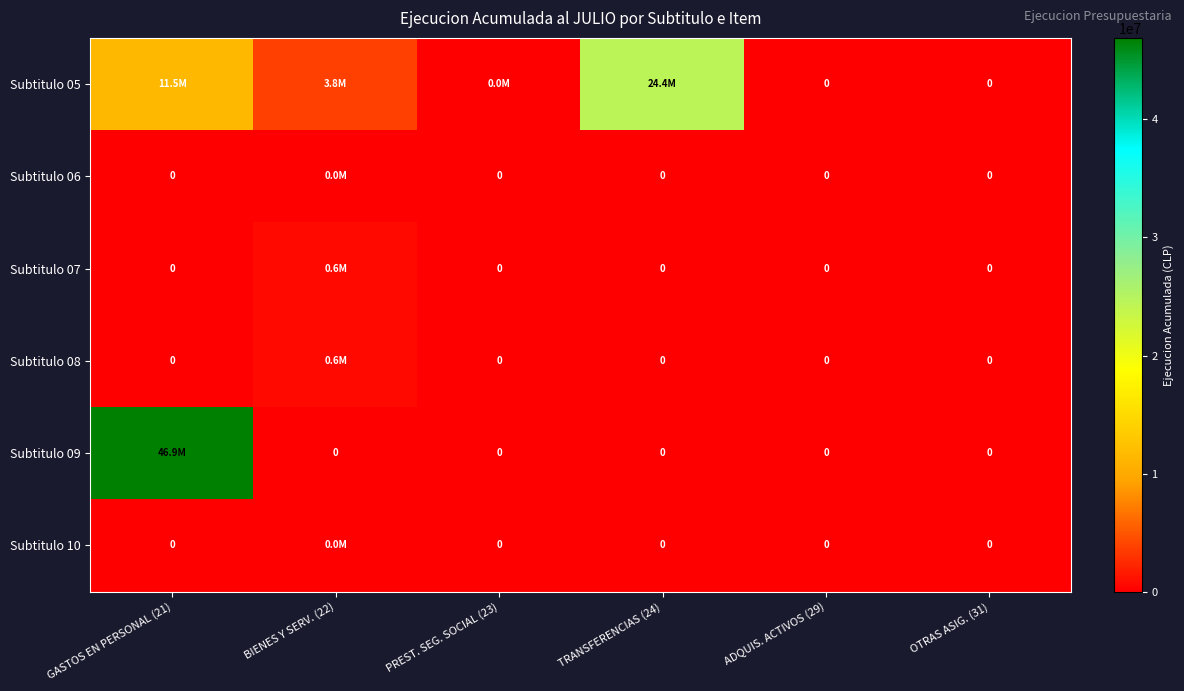

How many values in Subtitulo 07 are above zero?

1